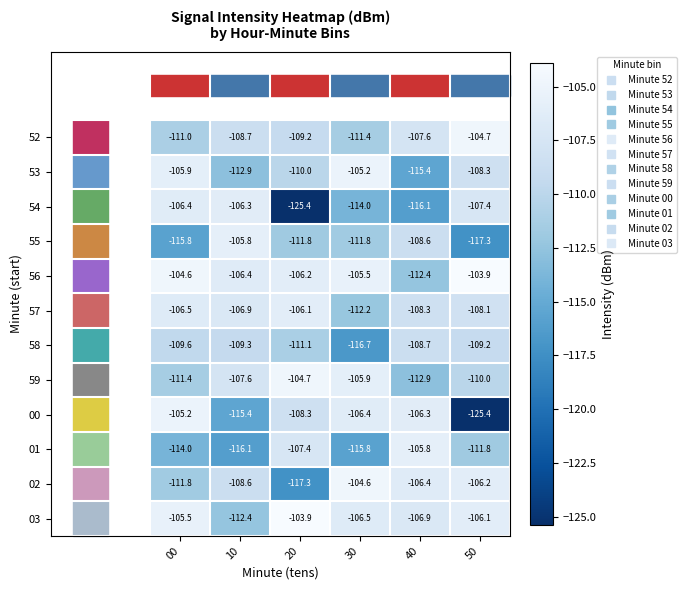

What is the total value across all series at 20?

-1321.4